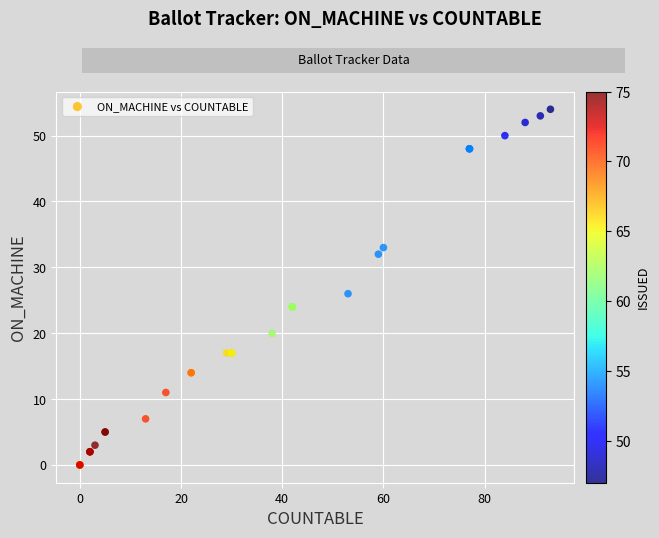

What Y value in the scatter plot is closest to 27?

26